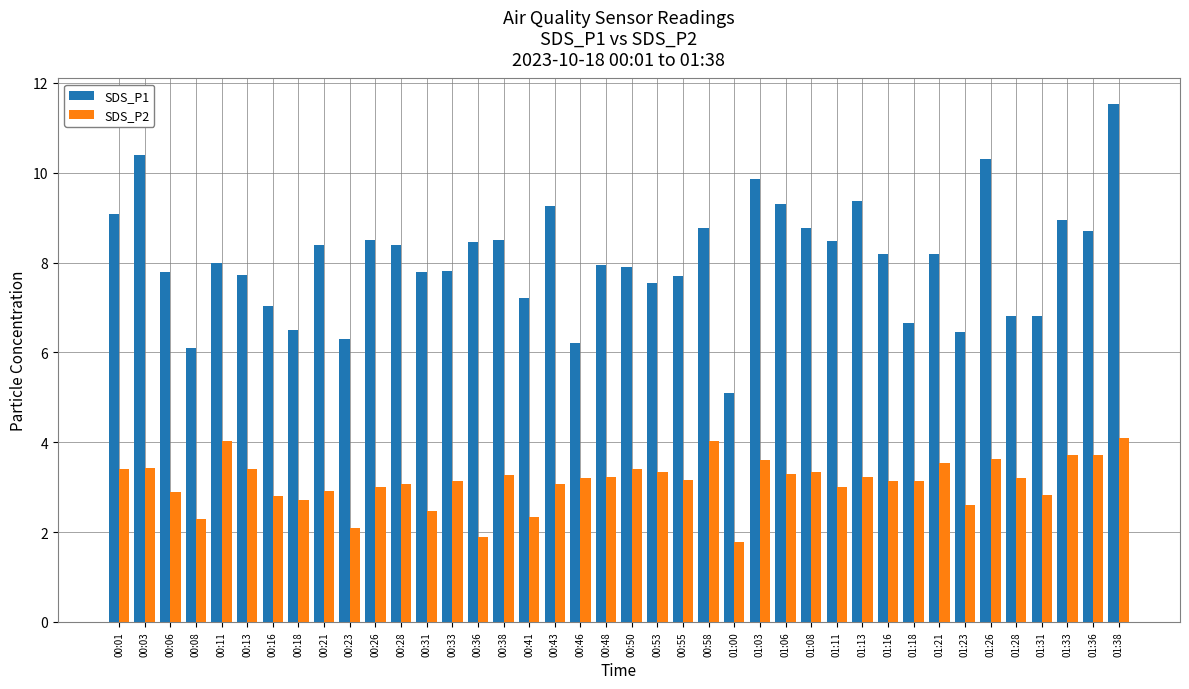

What is the minimum value for SDS_P2?

1.8